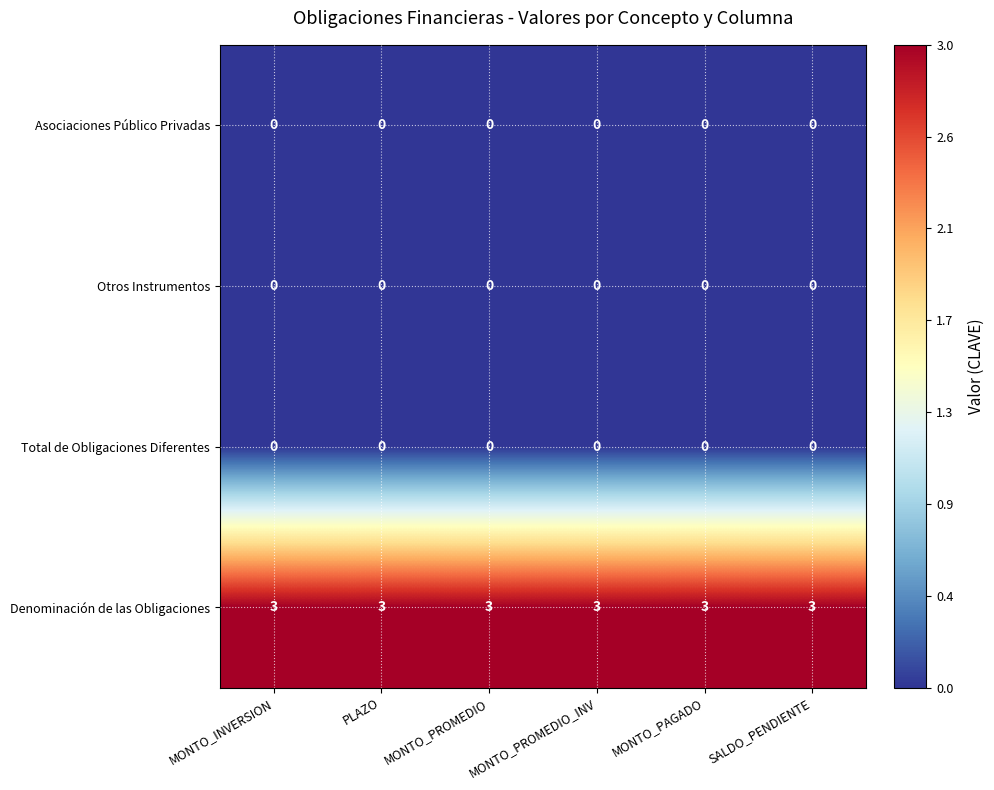

What is the maximum value shown in the chart?

3